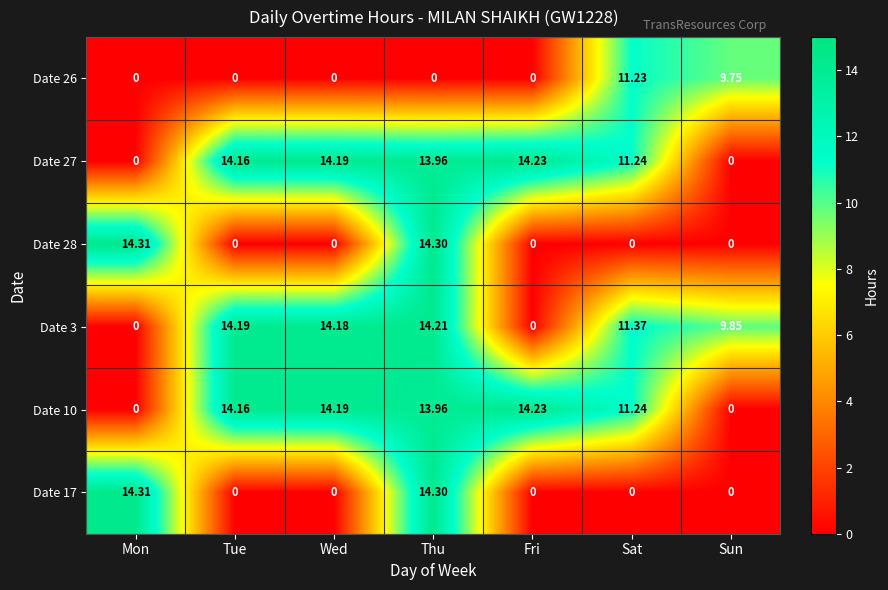

At which category does the chart reach its peak across all series?

Mon